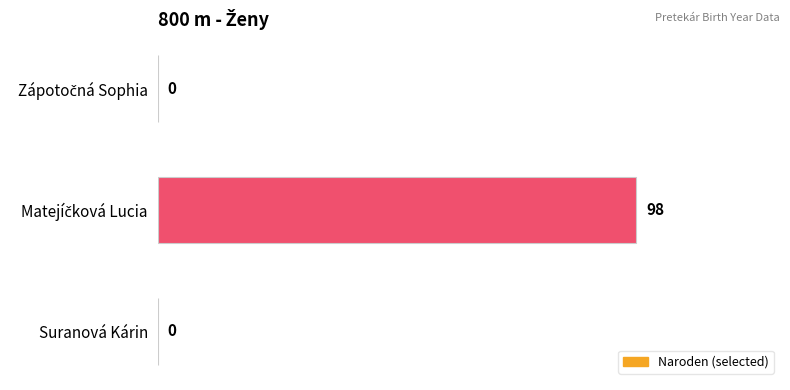

What is the maximum value shown in the chart?

98